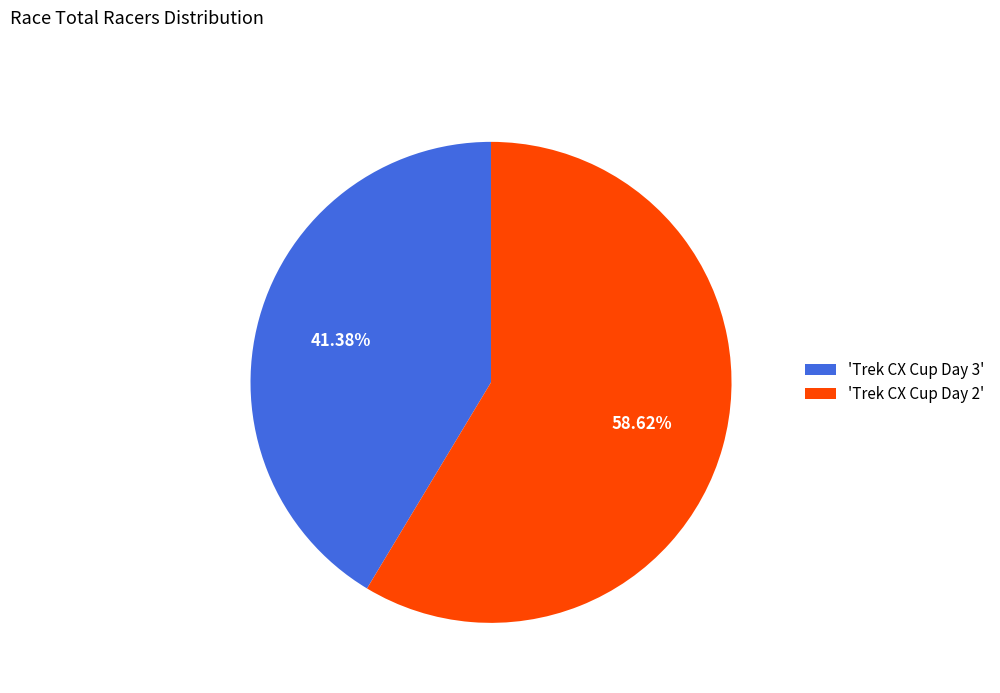

Combined, do 'Trek CX Cup Day 2' and 'Trek CX Cup Day 3' account for over 50%?

Yes